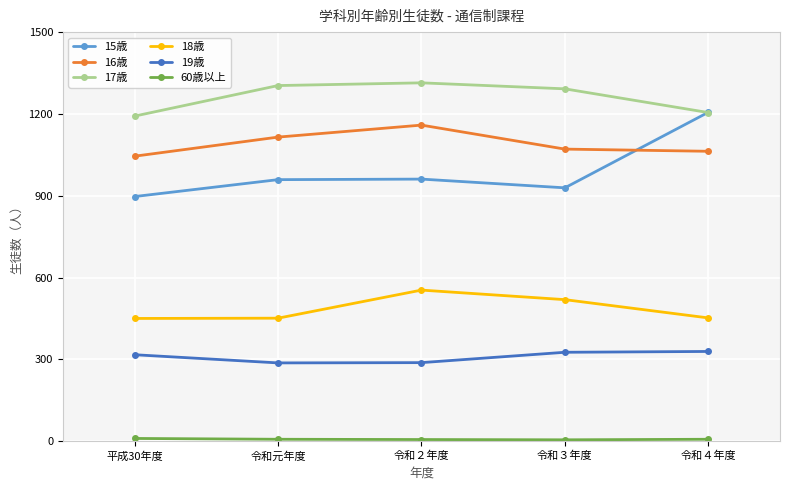

The value of 16歳 at 令和２年度 is 362. True or false?

False